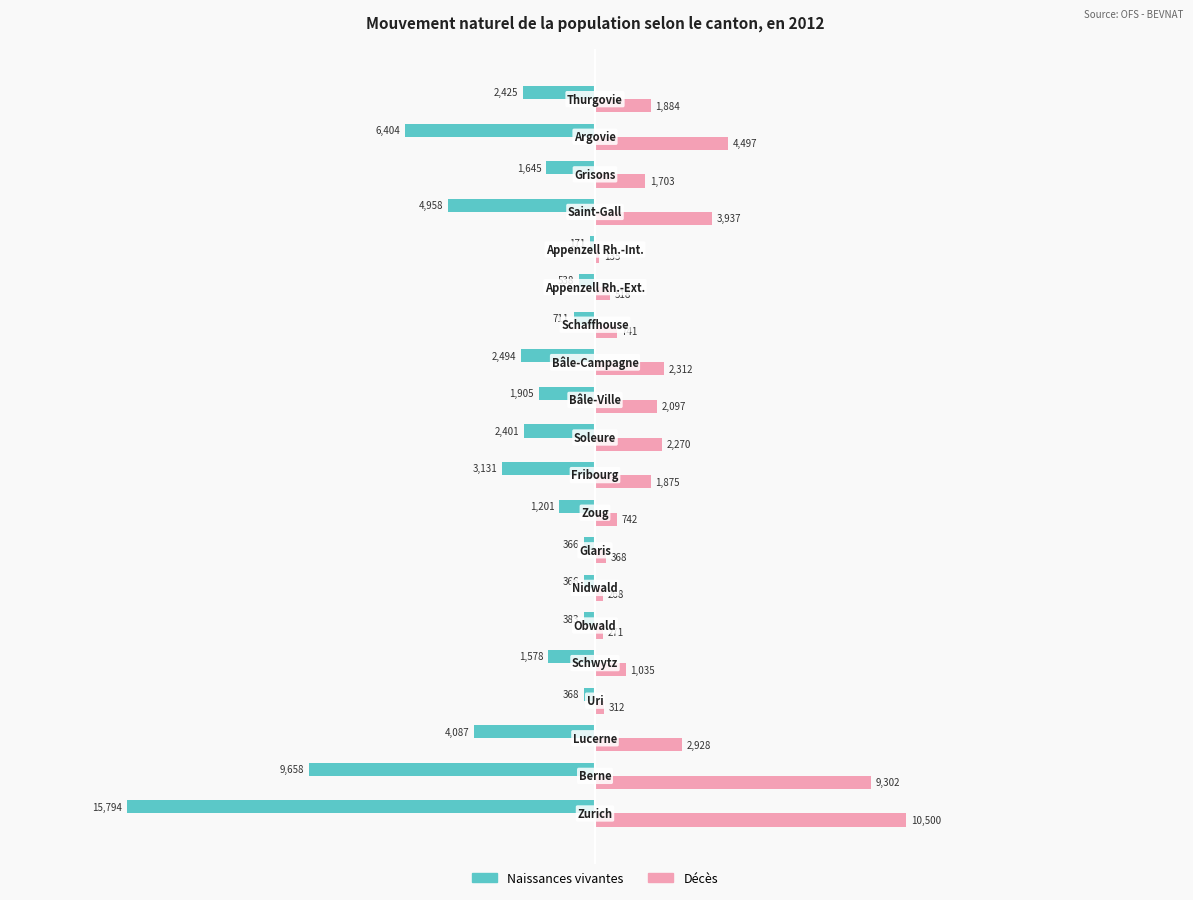

Which series has the widest spread of values?

Naissances vivantes